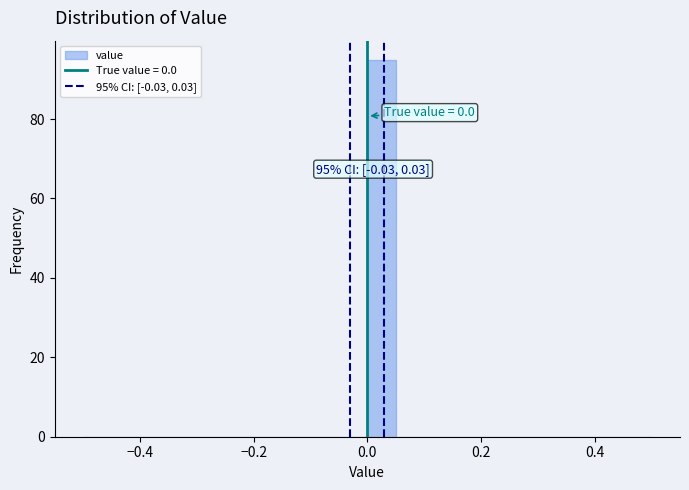

Around what value on the x-axis is the tallest bar? Give the approximate position of its centre, as read against the axis.

0.02